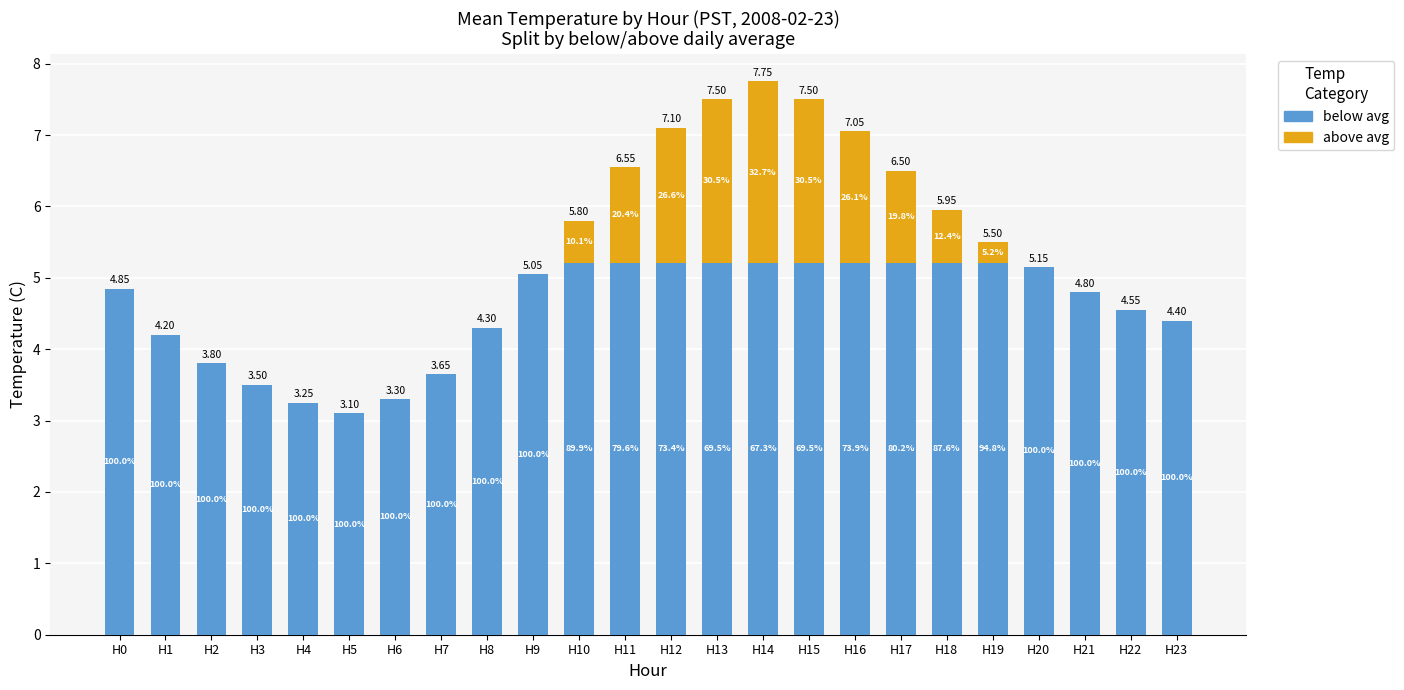

Are the bars horizontal?

No